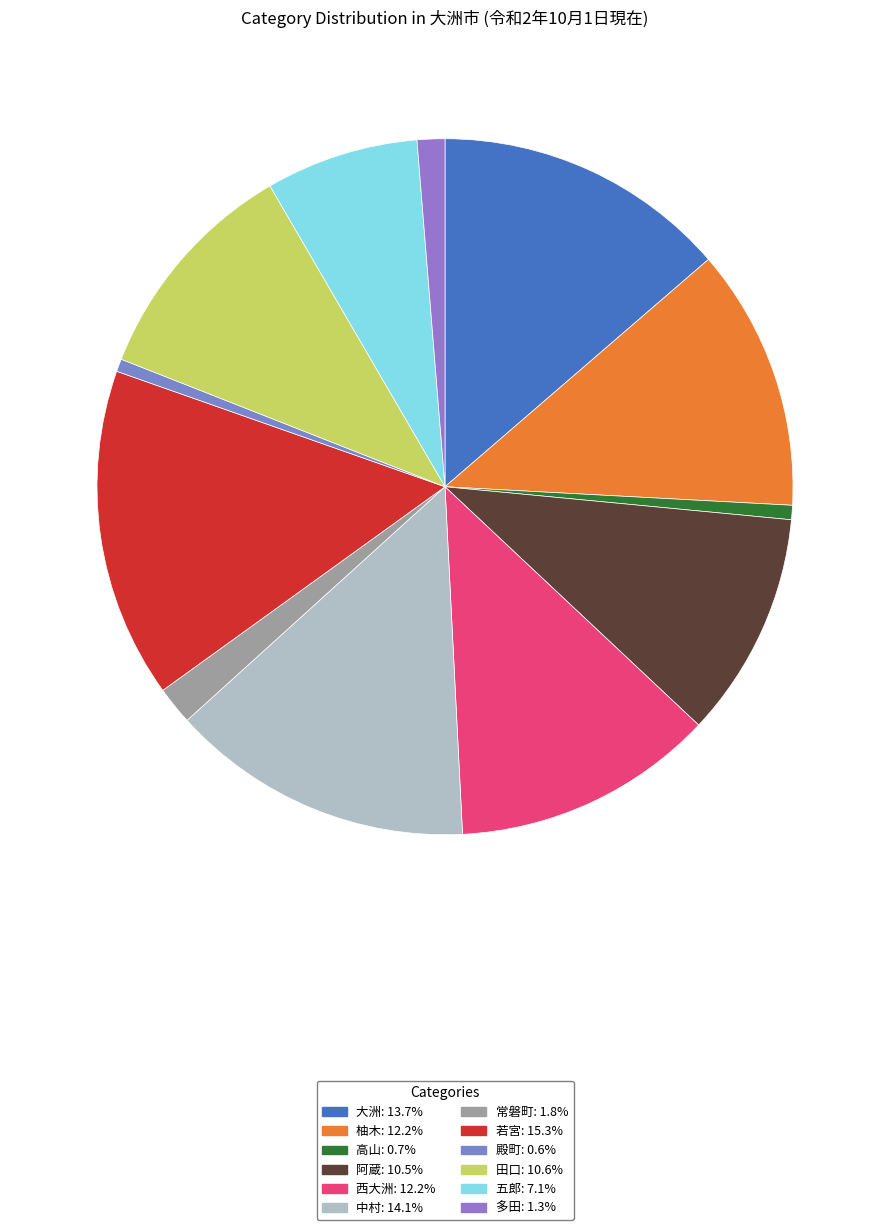

Count the number of slices in the pie.

12